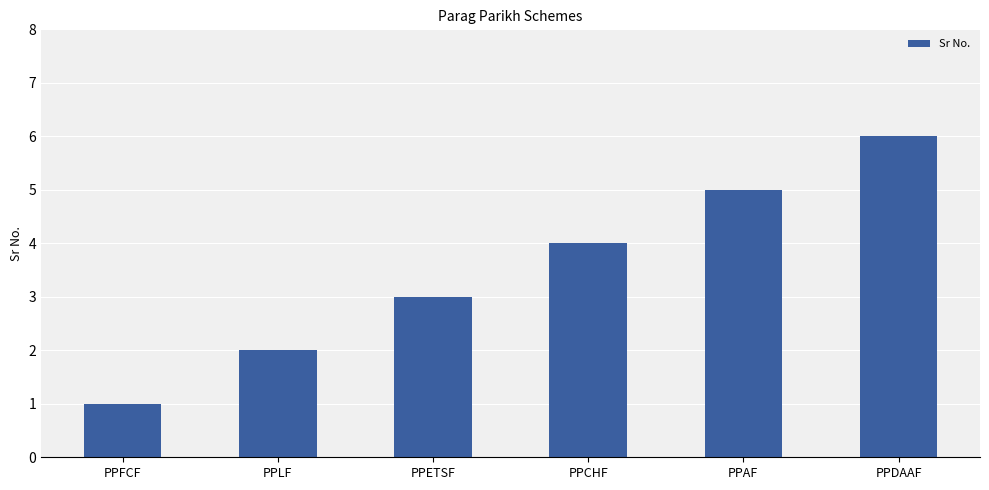

What is the minimum value shown in the chart?

1